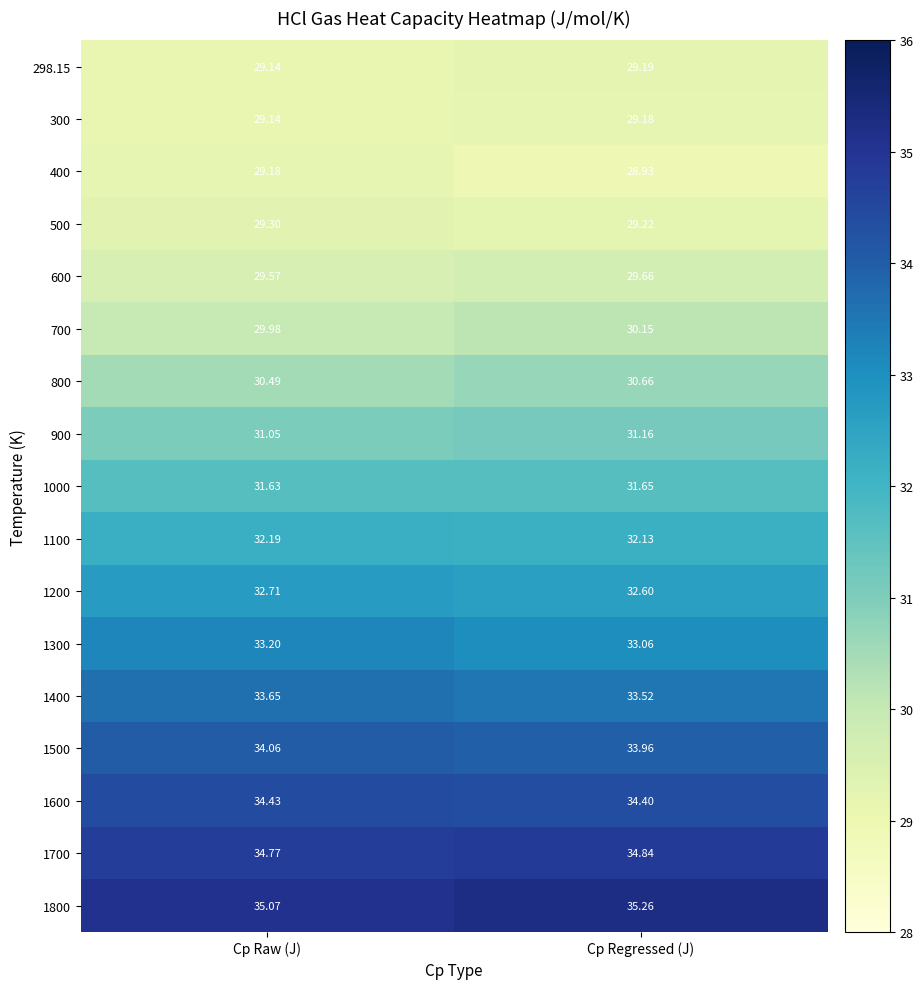

Between Cp Raw (J) and Cp Regressed (J), which series saw the biggest shift?

400